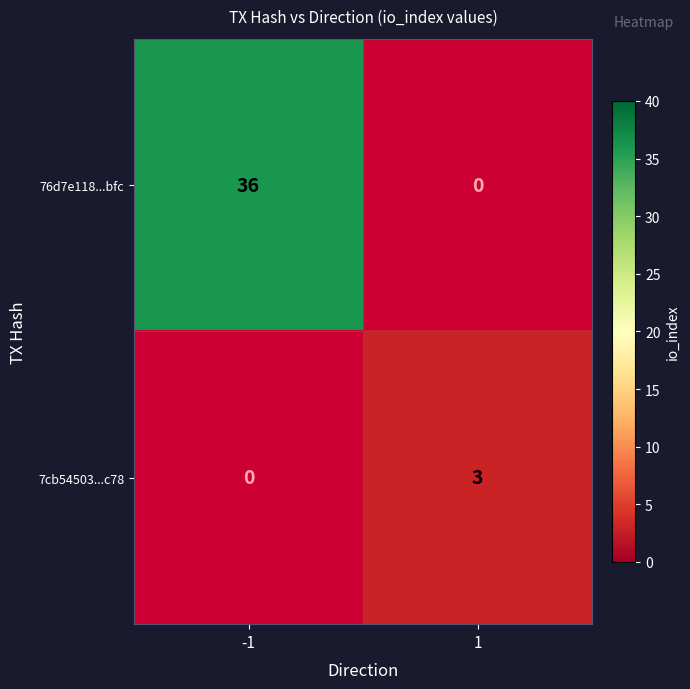

At how many categories does at least one series exceed 6?

1